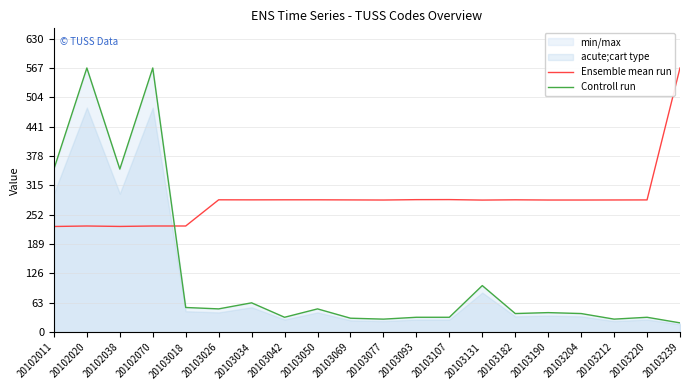

The value of Ensemble mean run at 20103239 is 567.0. True or false?

True